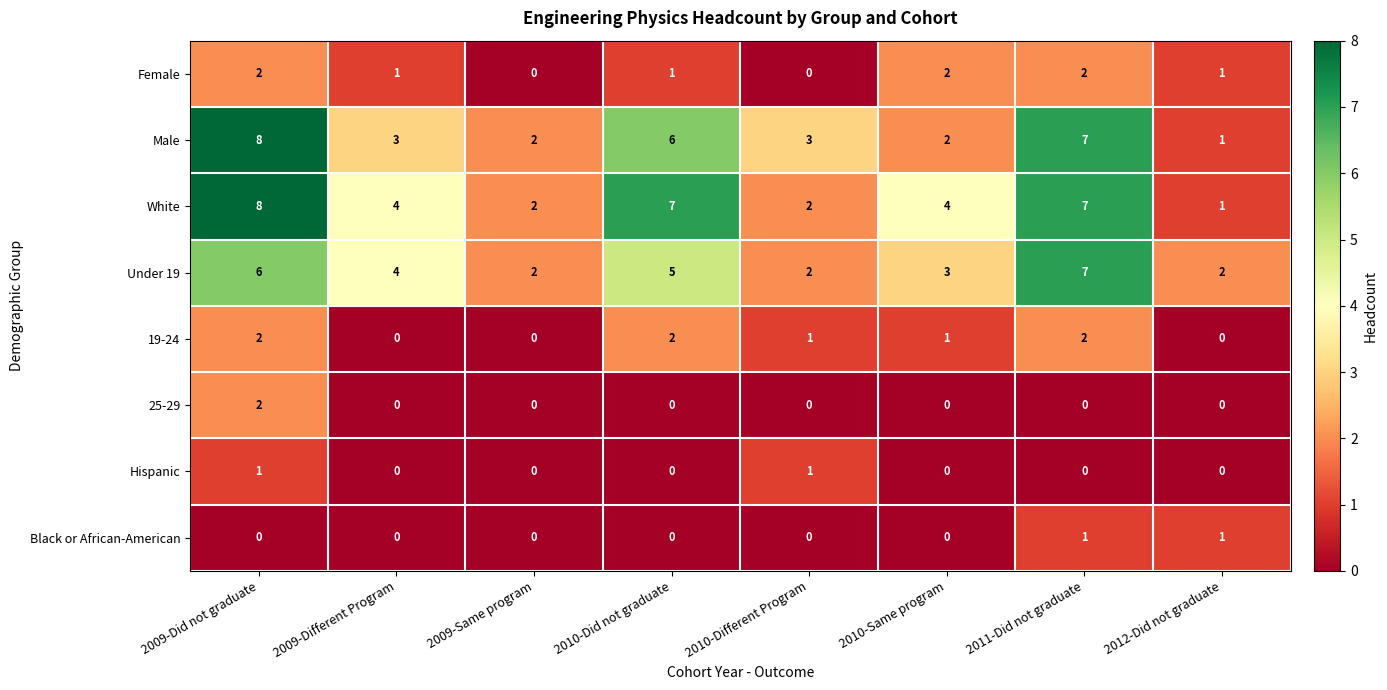

Read the White value at 2011-Did not graduate.

7